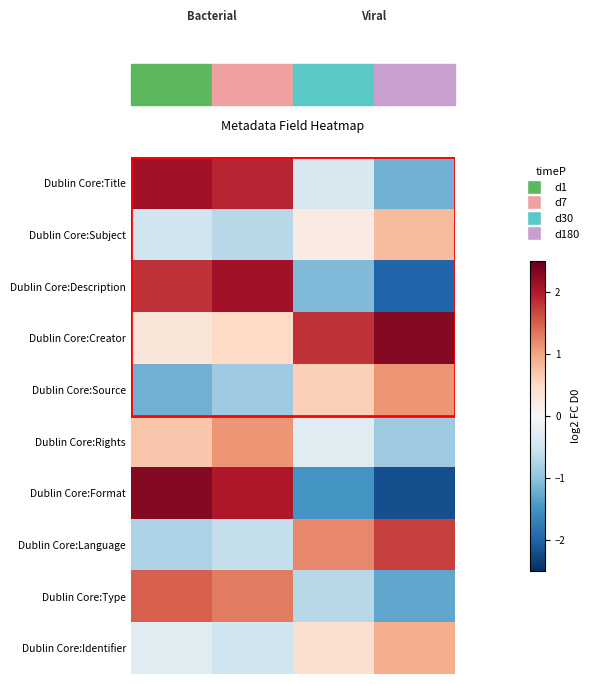

At how many categories does at least one series exceed 0?

4